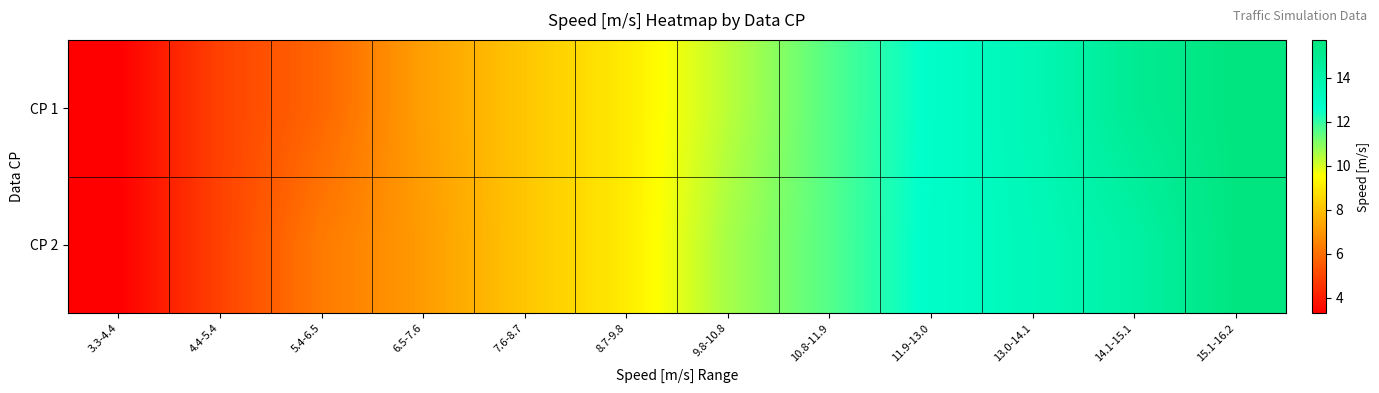

Reading left to right, list all the values displayed in this chart.

CP 1: 3.3-4.4=3.3	4.4-5.4=4.9	5.4-6.5=5.8	6.5-7.6=7.2	7.6-8.7=8.1	8.7-9.8=9.1	9.8-10.8=10.4	10.8-11.9=11.6	11.9-13.0=12.7	13.0-14.1=13.5	14.1-15.1=14.9	15.1-16.2=15.7
CP 2: 3.3-4.4=3.3	4.4-5.4=4.9	5.4-6.5=6.3	6.5-7.6=7.1	7.6-8.7=8.1	8.7-9.8=9.1	9.8-10.8=10.6	10.8-11.9=11.6	11.9-13.0=12.8	13.0-14.1=13.4	14.1-15.1=14.2	15.1-16.2=15.7